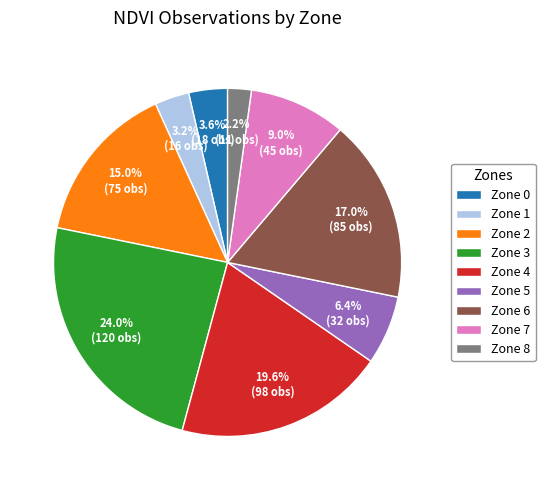

To the nearest percent, what is the difference between the largest and smallest slice percentages?

22%